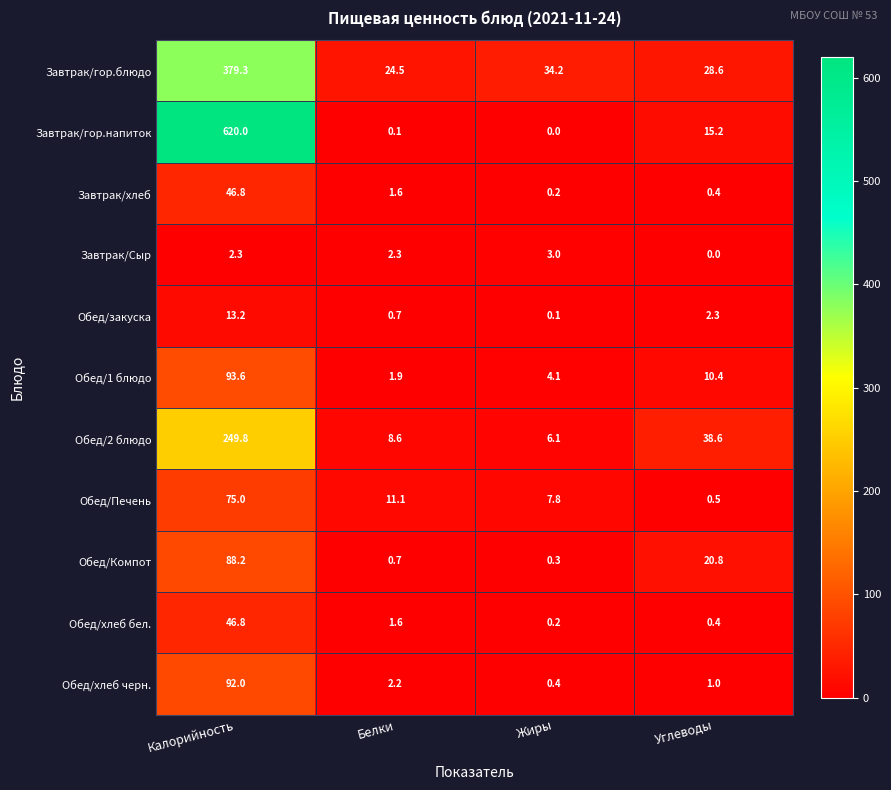

At which category is the sum across all series the highest?

Калорийность